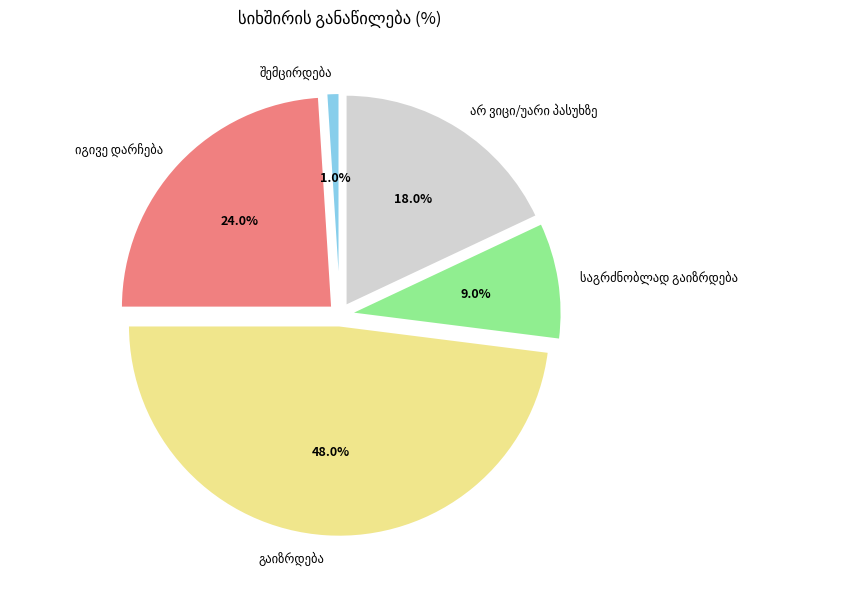

Is there any slice that represents more than half of the pie?

No